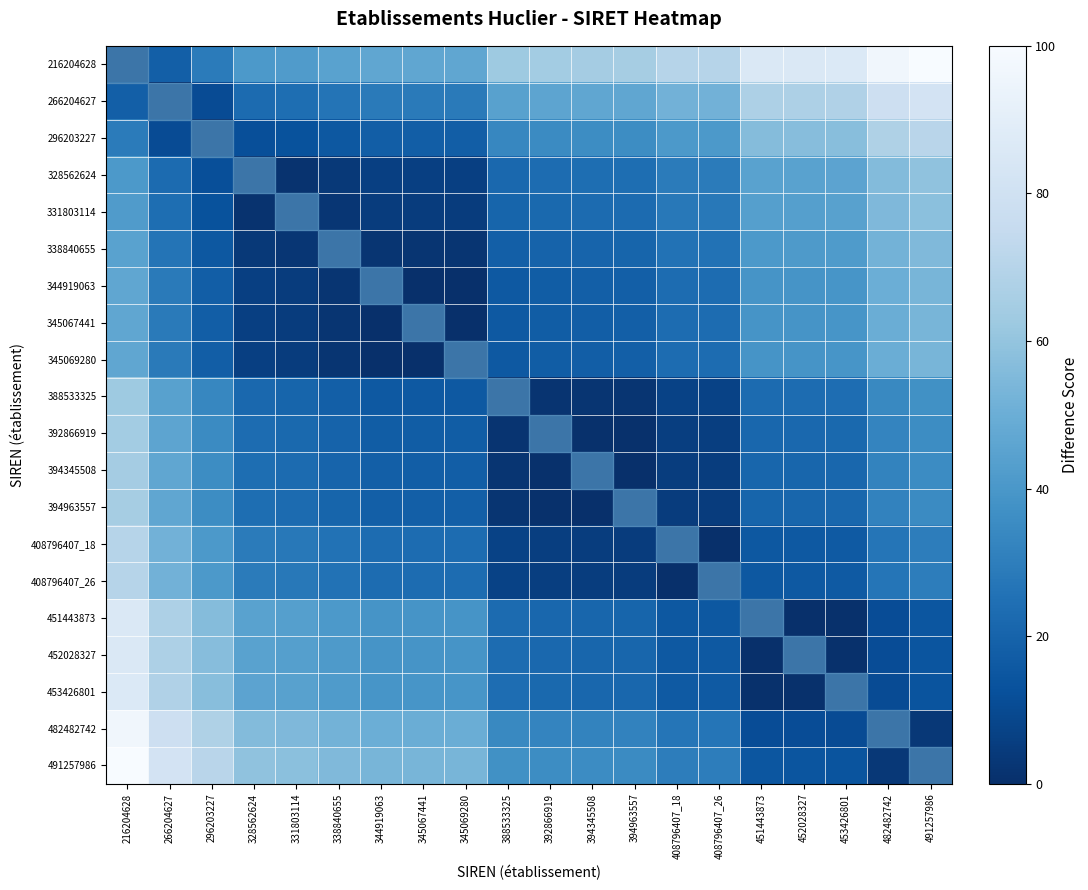

Reading left to right, extract all data points from this chart.

216204628: 216204628=0.0	266204627=18.2	296203227=29.1	328562624=40.8	331803114=42.0	338840655=44.6	344919063=46.8	345067441=46.9	345069280=46.9	388533325=62.7	392866919=64.2	394345508=64.8	394963557=65.0	408796407_18=70.0	408796407_26=70.0	451443873=85.5	452028327=85.7	453426801=86.2	482482742=96.8	491257986=100.0
266204627: 216204628=18.2	266204627=0.0	296203227=10.9	328562624=22.7	331803114=23.8	338840655=26.4	344919063=28.6	345067441=28.7	345069280=28.7	388533325=44.5	392866919=46.1	394345508=46.6	394963557=46.8	408796407_18=51.8	408796407_26=51.8	451443873=67.3	452028327=67.6	453426801=68.1	482482742=78.6	491257986=81.8
296203227: 216204628=29.1	266204627=10.9	296203227=0.0	328562624=11.8	331803114=12.9	338840655=15.5	344919063=17.7	345067441=17.8	345069280=17.8	388533325=33.6	392866919=35.1	394345508=35.7	394963557=35.9	408796407_18=40.9	408796407_26=40.9	451443873=56.4	452028327=56.7	453426801=57.2	482482742=67.7	491257986=70.9
328562624: 216204628=40.8	266204627=22.7	296203227=11.8	328562624=0.0	331803114=1.2	338840655=3.7	344919063=5.9	345067441=6.0	345069280=6.0	388533325=21.8	392866919=23.4	394345508=23.9	394963557=24.1	408796407_18=29.2	408796407_26=29.2	451443873=44.7	452028327=44.9	453426801=45.4	482482742=56.0	491257986=59.2
331803114: 216204628=42.0	266204627=23.8	296203227=12.9	328562624=1.2	331803114=0.0	338840655=2.6	344919063=4.8	345067441=4.8	345069280=4.8	388533325=20.6	392866919=22.2	394345508=22.7	394963557=23.0	408796407_18=28.0	408796407_26=28.0	451443873=43.5	452028327=43.7	453426801=44.2	482482742=54.8	491257986=58.0
338840655: 216204628=44.6	266204627=26.4	296203227=15.5	328562624=3.7	331803114=2.6	338840655=0.0	344919063=2.2	345067441=2.3	345069280=2.3	388533325=18.1	392866919=19.6	394345508=20.2	394963557=20.4	408796407_18=25.4	408796407_26=25.4	451443873=40.9	452028327=41.2	453426801=41.7	482482742=52.2	491257986=55.4
344919063: 216204628=46.8	266204627=28.6	296203227=17.7	328562624=5.9	331803114=4.8	338840655=2.2	344919063=0.0	345067441=0.1	345069280=0.1	388533325=15.9	392866919=17.4	394345508=18.0	394963557=18.2	408796407_18=23.2	408796407_26=23.2	451443873=38.7	452028327=38.9	453426801=39.4	482482742=50.0	491257986=53.2
345067441: 216204628=46.9	266204627=28.7	296203227=17.8	328562624=6.0	331803114=4.8	338840655=2.3	344919063=0.1	345067441=0.0	345069280=0.0	388533325=15.8	392866919=17.4	394345508=17.9	394963557=18.1	408796407_18=23.2	408796407_26=23.2	451443873=38.7	452028327=38.9	453426801=39.4	482482742=50.0	491257986=53.1
345069280: 216204628=46.9	266204627=28.7	296203227=17.8	328562624=6.0	331803114=4.8	338840655=2.3	344919063=0.1	345067441=0.0	345069280=0.0	388533325=15.8	392866919=17.4	394345508=17.9	394963557=18.1	408796407_18=23.2	408796407_26=23.2	451443873=38.7	452028327=38.9	453426801=39.4	482482742=50.0	491257986=53.1
388533325: 216204628=62.7	266204627=44.5	296203227=33.6	328562624=21.8	331803114=20.6	338840655=18.1	344919063=15.9	345067441=15.8	345069280=15.8	388533325=0.0	392866919=1.6	394345508=2.1	394963557=2.3	408796407_18=7.4	408796407_26=7.4	451443873=22.9	452028327=23.1	453426801=23.6	482482742=34.2	491257986=37.3
392866919: 216204628=64.2	266204627=46.1	296203227=35.1	328562624=23.4	331803114=22.2	338840655=19.6	344919063=17.4	345067441=17.4	345069280=17.4	388533325=1.6	392866919=0.0	394345508=0.5	394963557=0.8	408796407_18=5.8	408796407_26=5.8	451443873=21.3	452028327=21.5	453426801=22.0	482482742=32.6	491257986=35.8
394345508: 216204628=64.8	266204627=46.6	296203227=35.7	328562624=23.9	331803114=22.7	338840655=20.2	344919063=18.0	345067441=17.9	345069280=17.9	388533325=2.1	392866919=0.5	394345508=0.0	394963557=0.2	408796407_18=5.3	408796407_26=5.3	451443873=20.8	452028327=21.0	453426801=21.5	482482742=32.0	491257986=35.2
394963557: 216204628=65.0	266204627=46.8	296203227=35.9	328562624=24.1	331803114=23.0	338840655=20.4	344919063=18.2	345067441=18.1	345069280=18.1	388533325=2.3	392866919=0.8	394345508=0.2	394963557=0.0	408796407_18=5.0	408796407_26=5.0	451443873=20.5	452028327=20.7	453426801=21.3	482482742=31.8	491257986=35.0
408796407_18: 216204628=70.0	266204627=51.8	296203227=40.9	328562624=29.2	331803114=28.0	338840655=25.4	344919063=23.2	345067441=23.2	345069280=23.2	388533325=7.4	392866919=5.8	394345508=5.3	394963557=5.0	408796407_18=0.0	408796407_26=0.0	451443873=15.5	452028327=15.7	453426801=16.2	482482742=26.8	491257986=30.0
408796407_26: 216204628=70.0	266204627=51.8	296203227=40.9	328562624=29.2	331803114=28.0	338840655=25.4	344919063=23.2	345067441=23.2	345069280=23.2	388533325=7.4	392866919=5.8	394345508=5.3	394963557=5.0	408796407_18=0.0	408796407_26=0.0	451443873=15.5	452028327=15.7	453426801=16.2	482482742=26.8	491257986=30.0
451443873: 216204628=85.5	266204627=67.3	296203227=56.4	328562624=44.7	331803114=43.5	338840655=40.9	344919063=38.7	345067441=38.7	345069280=38.7	388533325=22.9	392866919=21.3	394345508=20.8	394963557=20.5	408796407_18=15.5	408796407_26=15.5	451443873=0.0	452028327=0.2	453426801=0.7	482482742=11.3	491257986=14.5
452028327: 216204628=85.7	266204627=67.6	296203227=56.7	328562624=44.9	331803114=43.7	338840655=41.2	344919063=38.9	345067441=38.9	345069280=38.9	388533325=23.1	392866919=21.5	394345508=21.0	394963557=20.7	408796407_18=15.7	408796407_26=15.7	451443873=0.2	452028327=0.0	453426801=0.5	482482742=11.1	491257986=14.3
453426801: 216204628=86.2	266204627=68.1	296203227=57.2	328562624=45.4	331803114=44.2	338840655=41.7	344919063=39.4	345067441=39.4	345069280=39.4	388533325=23.6	392866919=22.0	394345508=21.5	394963557=21.3	408796407_18=16.2	408796407_26=16.2	451443873=0.7	452028327=0.5	453426801=0.0	482482742=10.6	491257986=13.8
482482742: 216204628=96.8	266204627=78.6	296203227=67.7	328562624=56.0	331803114=54.8	338840655=52.2	344919063=50.0	345067441=50.0	345069280=50.0	388533325=34.2	392866919=32.6	394345508=32.0	394963557=31.8	408796407_18=26.8	408796407_26=26.8	451443873=11.3	452028327=11.1	453426801=10.6	482482742=0.0	491257986=3.2
491257986: 216204628=100.0	266204627=81.8	296203227=70.9	328562624=59.2	331803114=58.0	338840655=55.4	344919063=53.2	345067441=53.1	345069280=53.1	388533325=37.3	392866919=35.8	394345508=35.2	394963557=35.0	408796407_18=30.0	408796407_26=30.0	451443873=14.5	452028327=14.3	453426801=13.8	482482742=3.2	491257986=0.0